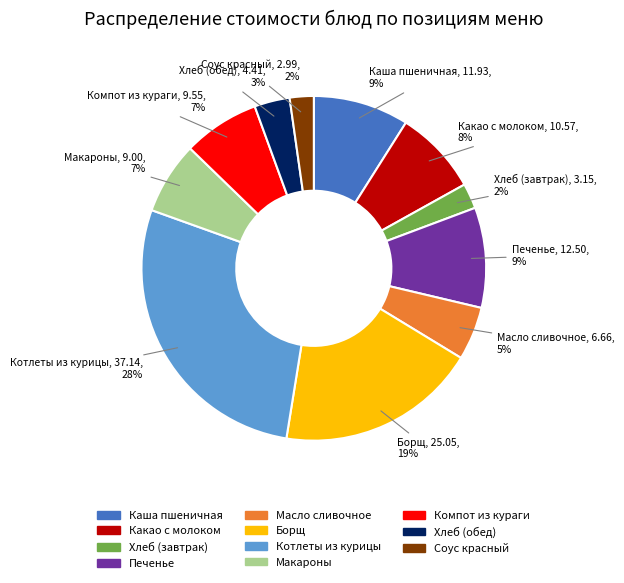

Is there a majority slice in this chart?

No